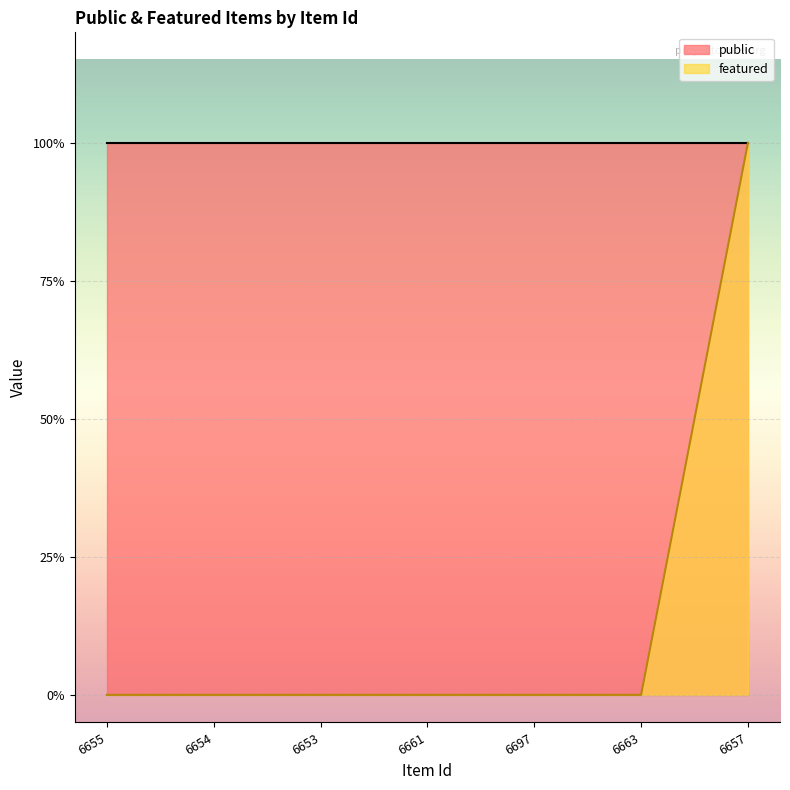

Reading left to right, list all the values displayed in this chart.

0	0	0	0	0	0	1